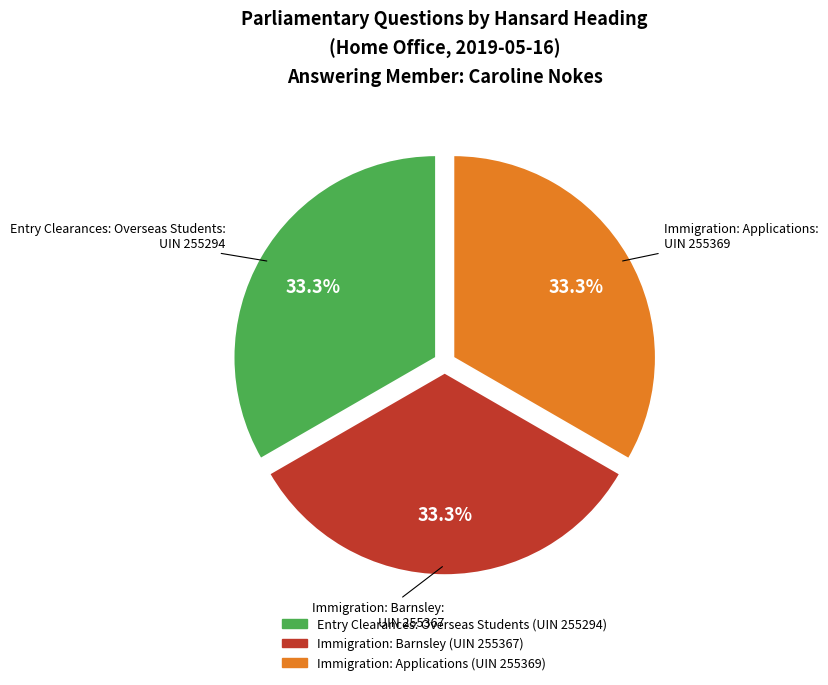

How many slices are in this pie chart?

3